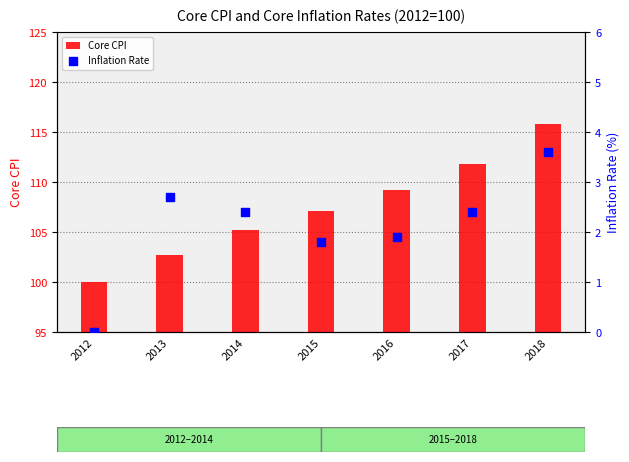

Is the value of Inflation Rate at 2018 greater than the value of Core CPI at 2013?

No